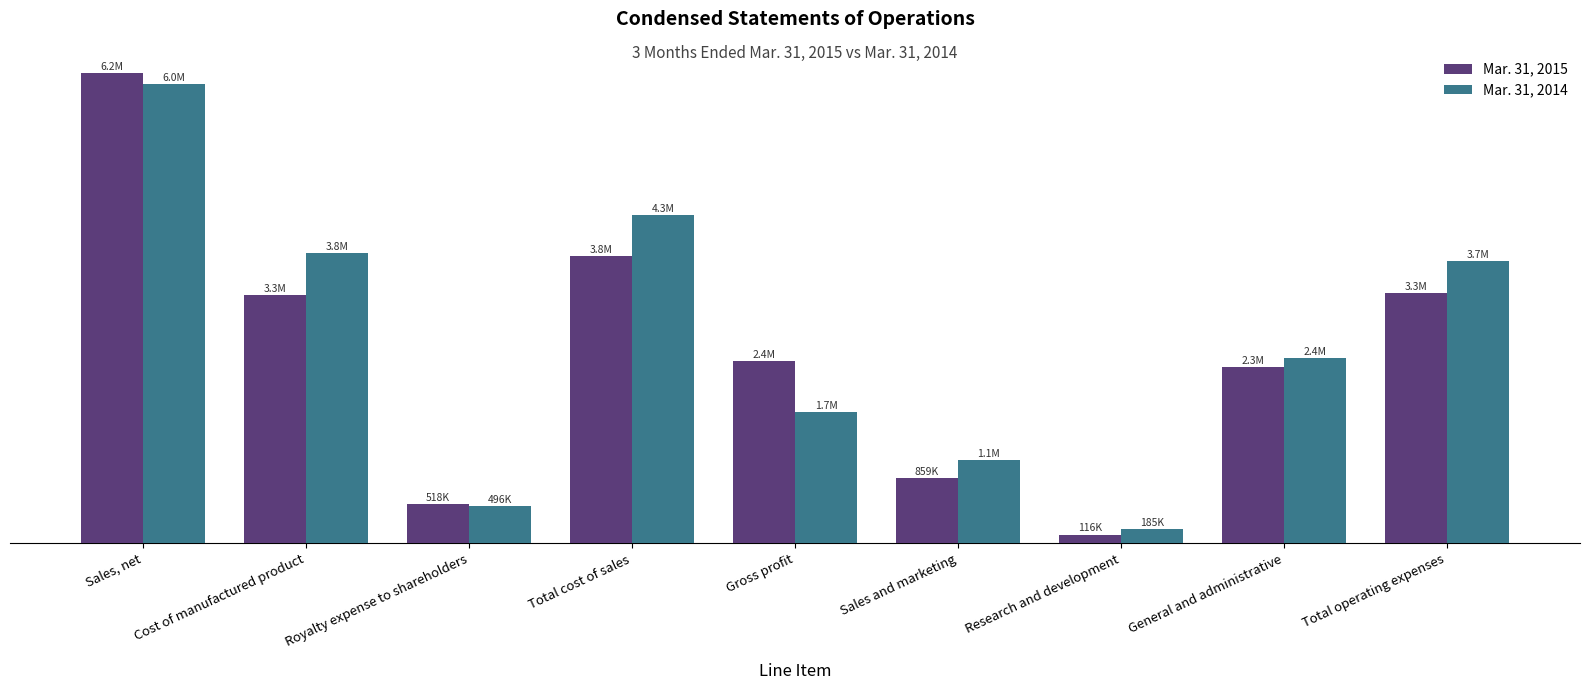

Which series has the largest range (max minus min)?

Mar. 31, 2015